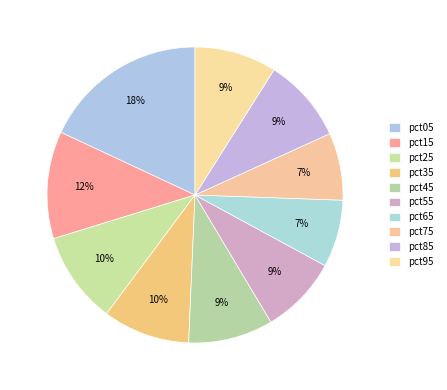

Rank the categories by value from highest to lowest.

pct05, pct15, pct25, pct35, pct45, pct85, pct95, pct55, pct65, pct75